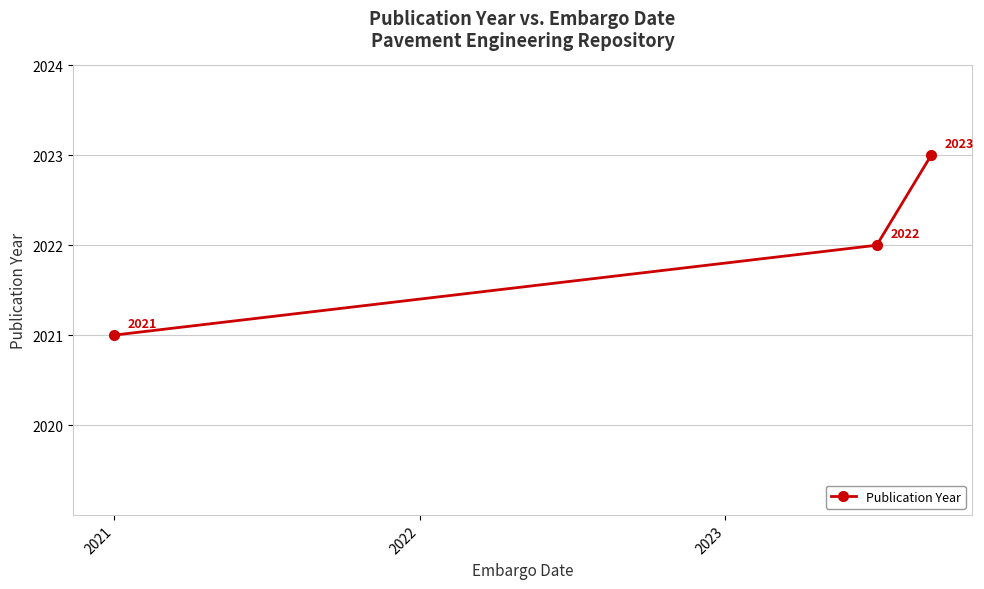

True or false: the data shows 1368 at 2021.

False